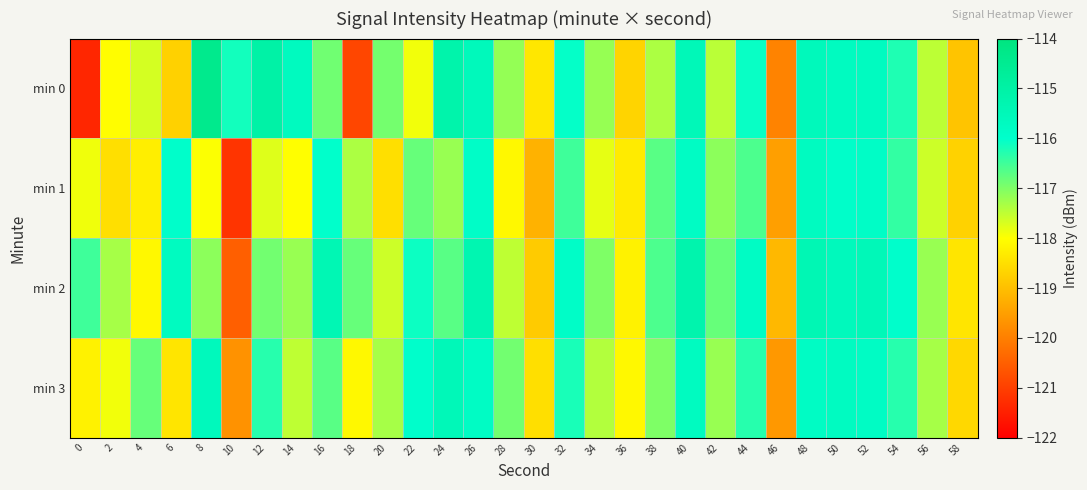

Reading left to right, transcribe all the data shown in this chart.

min 0: 0=-121.4	2=-118.0	4=-117.7	6=-118.7	8=-114.4	10=-116.2	12=-115.0	14=-115.7	16=-116.9	18=-120.9	20=-116.9	22=-117.9	24=-115.2	26=-115.6	28=-117.2	30=-118.4	32=-116.0	34=-117.2	36=-118.7	38=-117.4	40=-115.5	42=-117.5	44=-116.1	46=-119.9	48=-115.6	50=-115.7	52=-115.7	54=-116.2	56=-117.5	58=-118.9
min 1: 0=-117.9	2=-118.5	4=-118.3	6=-116.0	8=-118.0	10=-121.2	12=-117.7	14=-118.0	16=-116.0	18=-117.4	20=-118.5	22=-116.8	24=-117.2	26=-115.9	28=-118.1	30=-119.2	32=-116.5	34=-117.8	36=-118.3	38=-116.7	40=-115.8	42=-117.1	44=-116.6	46=-119.5	48=-115.7	50=-116.0	52=-115.8	54=-116.4	56=-117.6	58=-118.7
min 2: 0=-116.5	2=-117.3	4=-118.1	6=-115.7	8=-117.1	10=-120.5	12=-116.9	14=-117.2	16=-115.4	18=-116.8	20=-117.6	22=-116.1	24=-116.7	26=-115.3	28=-117.5	30=-118.8	32=-115.9	34=-117.0	36=-118.2	38=-116.6	40=-115.2	42=-116.8	44=-115.8	46=-119.1	48=-115.4	50=-115.6	52=-115.5	54=-116.0	56=-117.2	58=-118.4
min 3: 0=-118.2	2=-117.9	4=-116.8	6=-118.4	8=-115.6	10=-119.7	12=-116.3	14=-117.5	16=-116.7	18=-118.1	20=-117.3	22=-116.0	24=-115.5	26=-115.8	28=-116.9	30=-118.5	32=-116.2	34=-117.4	36=-118.1	38=-117.0	40=-115.7	42=-117.2	44=-116.3	46=-119.6	48=-115.8	50=-115.8	52=-115.8	54=-116.3	56=-117.3	58=-118.6